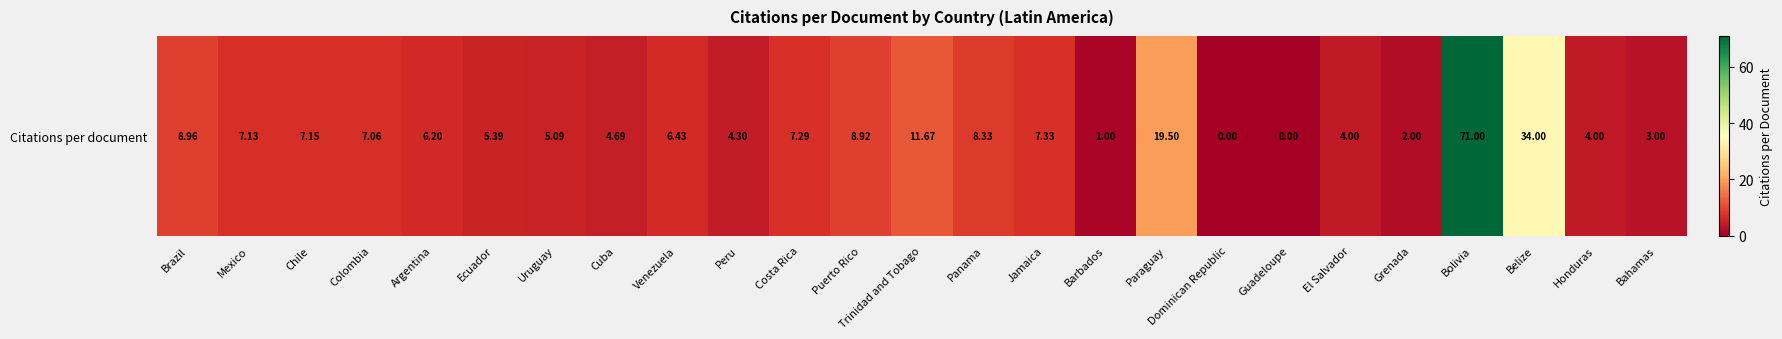

What is the average value?

9.8